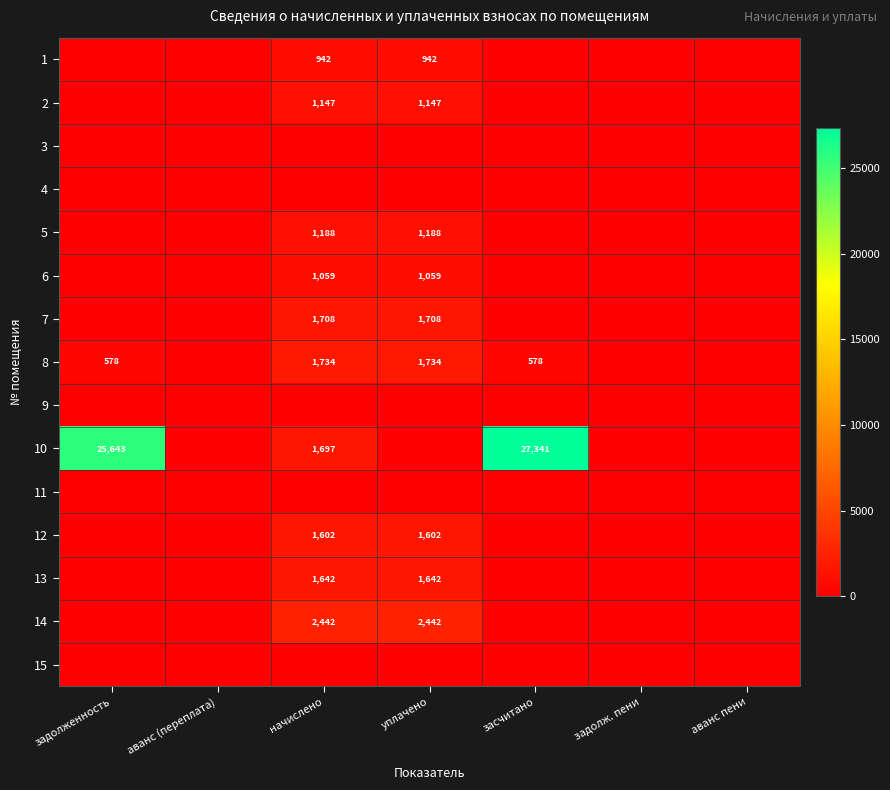

At how many categories does at least one series exceed 4493?

2